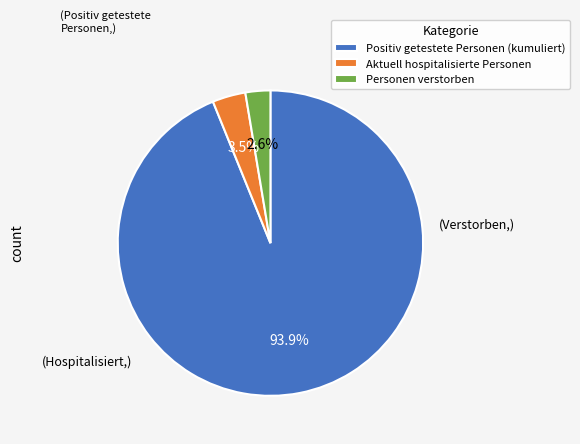

What percentage is NOT represented by Aktuell hospitalisierte Personen?

96.5%